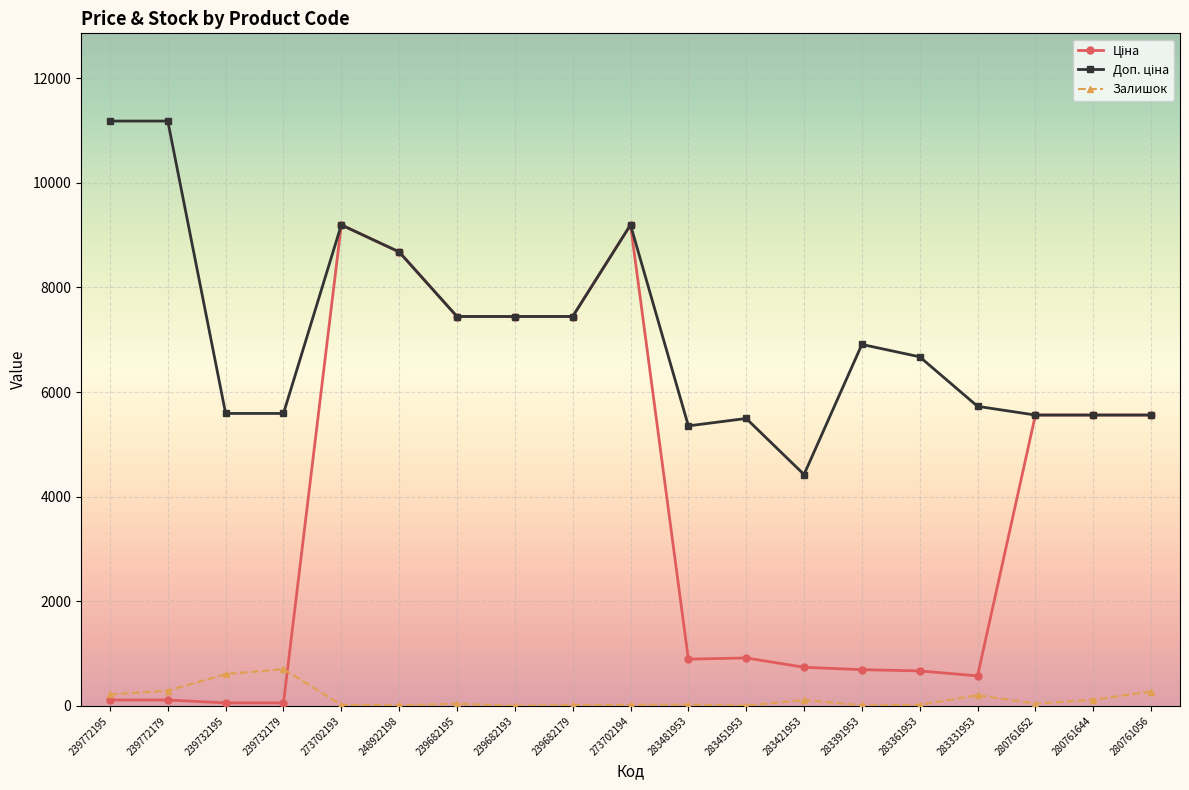

What is the greatest value displayed?

11182.0